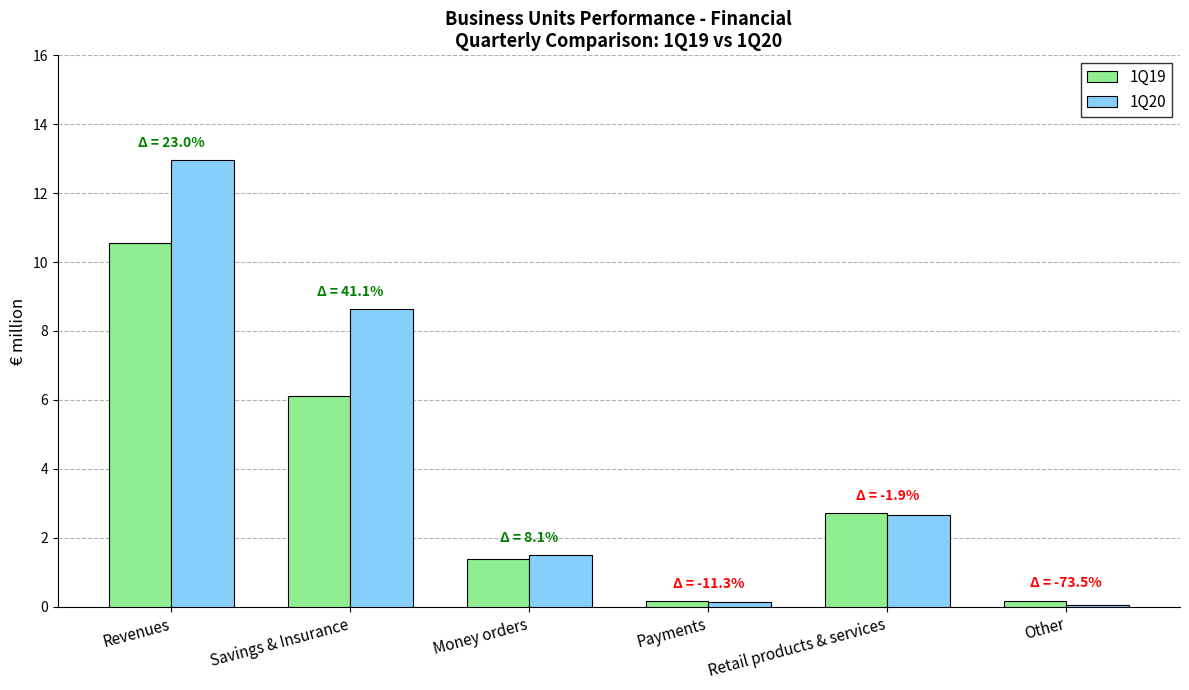

Where does the 1Q19 series first go above 2?

Revenues